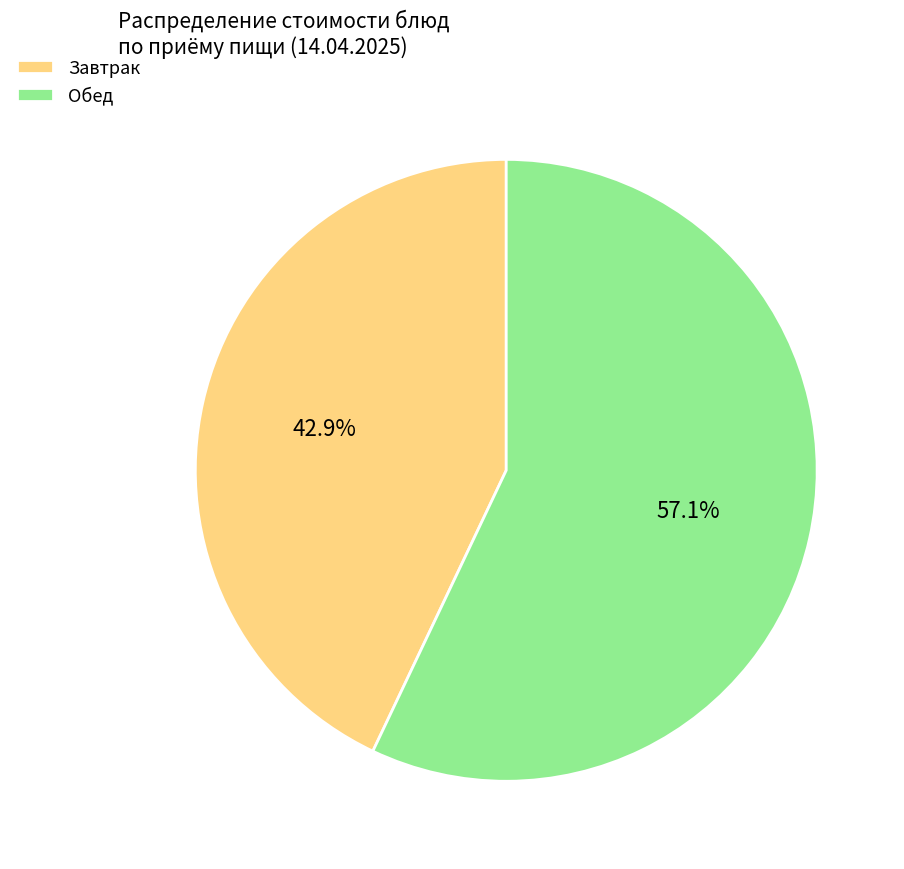

Approximately how many times larger is the value at Завтрак compared to Обед?

0.8